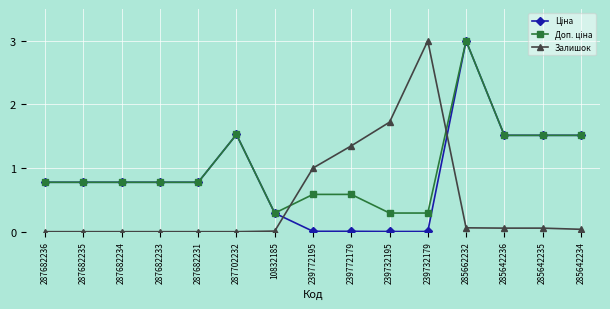

Is it true that Залишок equals 1.6 at 287682231?

False